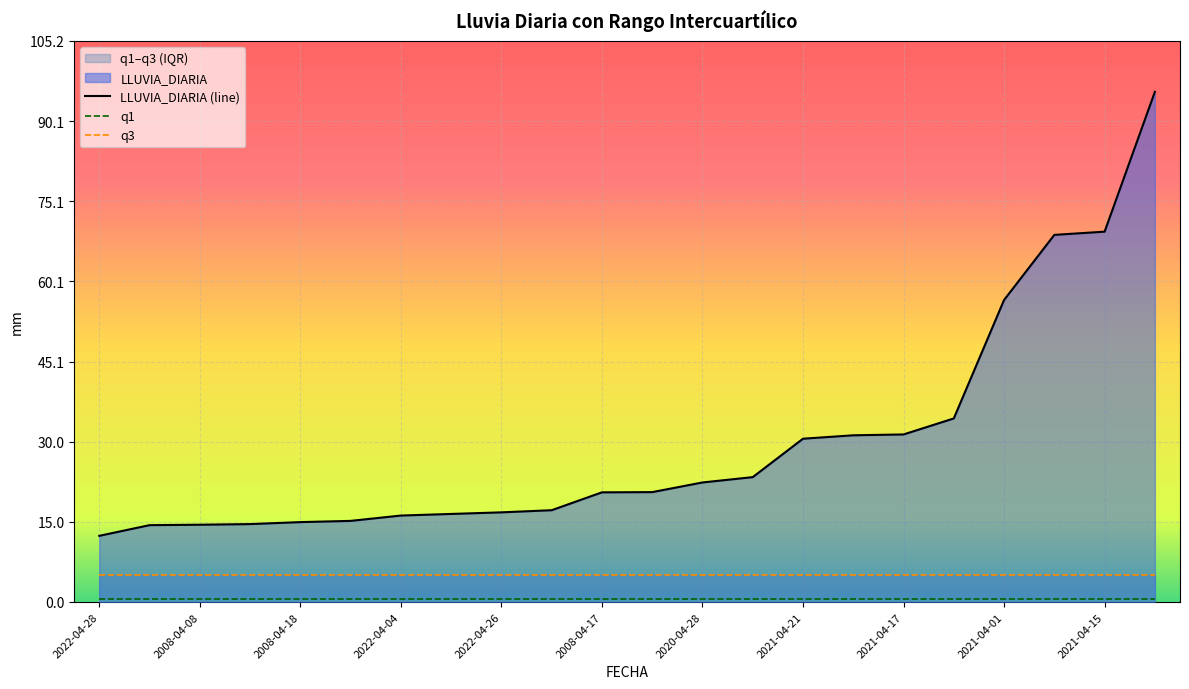

What is the lowest value of the LLUVIA_DIARIA series?

12.4